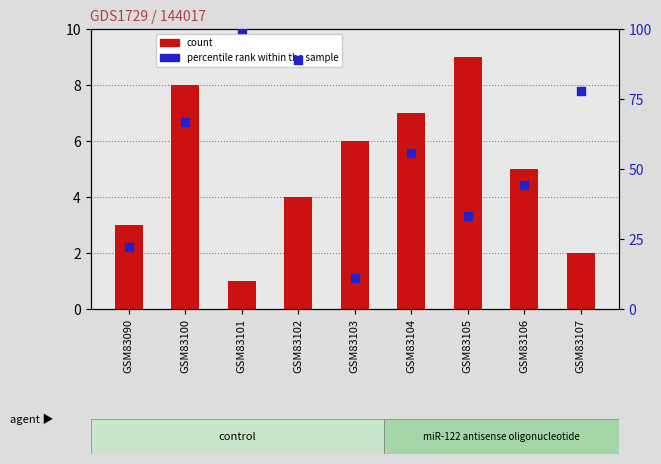

Which series has the largest Y range (max minus min)?

percentile rank within the sample